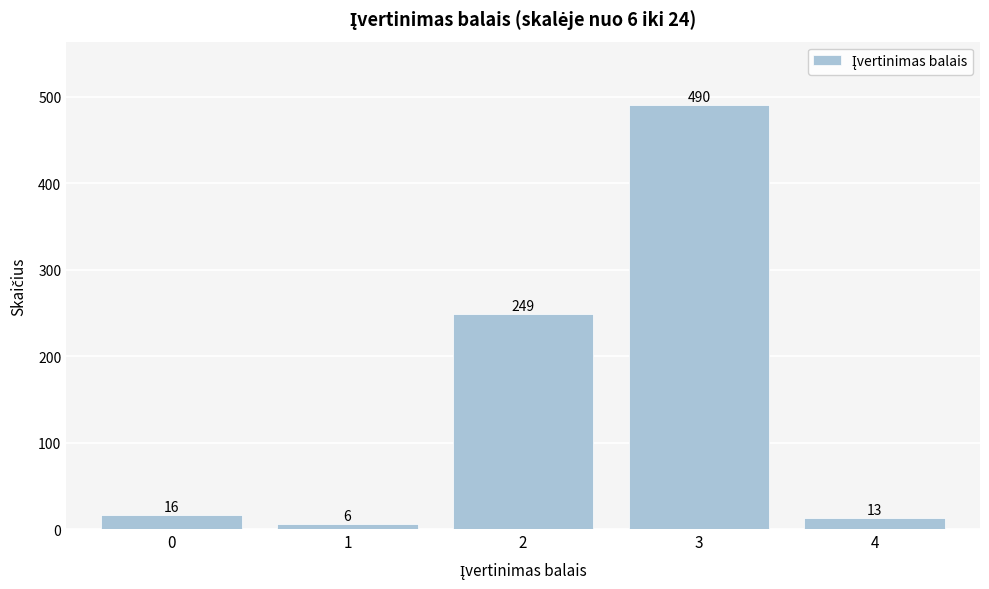

Reading left to right, what are all the values shown in this chart?

0=16	1=6	2=249	3=490	4=13